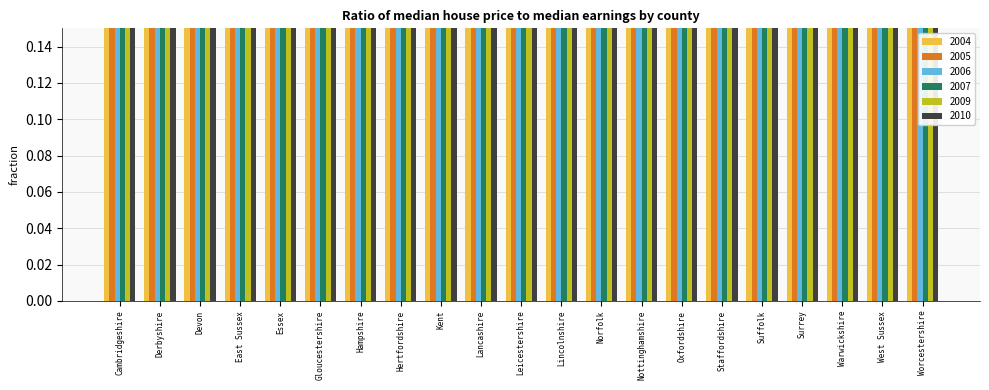

Is the value of 2010 at West Sussex greater than the value of 2006 at Gloucestershire?

Yes